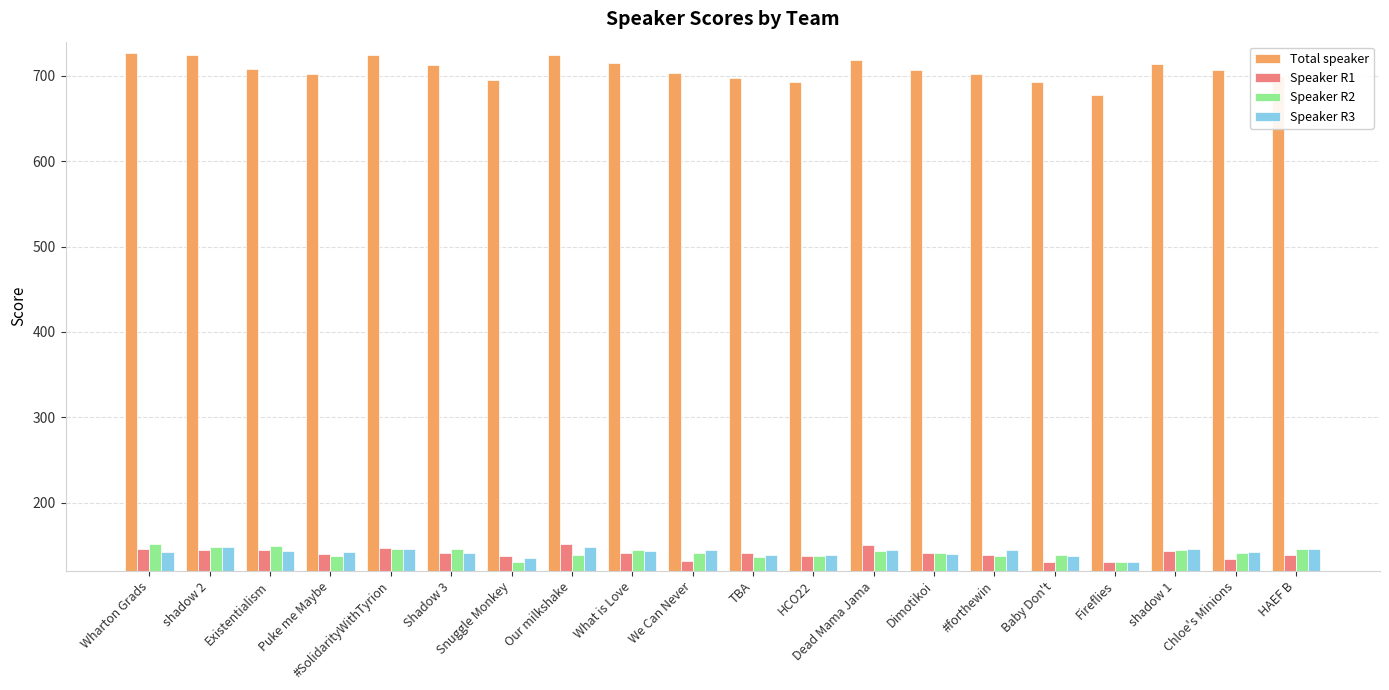

Which series has the widest spread of values?

Total speaker